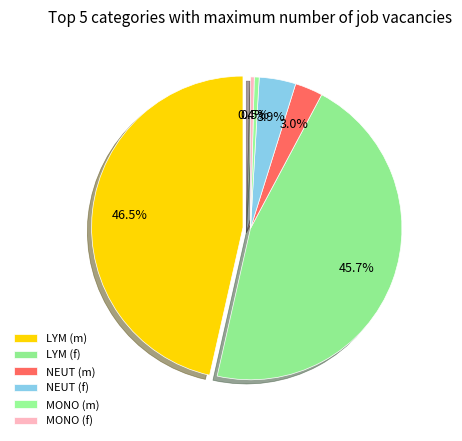

To the nearest percent, what portion does MONO (m) represent?

1%